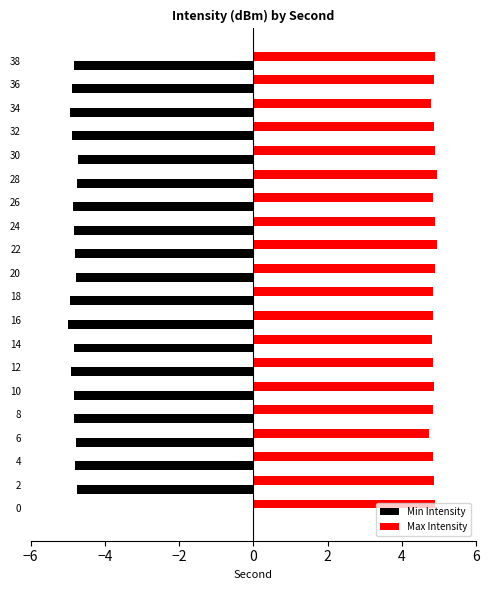

The value of Max Intensity at 10 is 8.0. True or false?

False